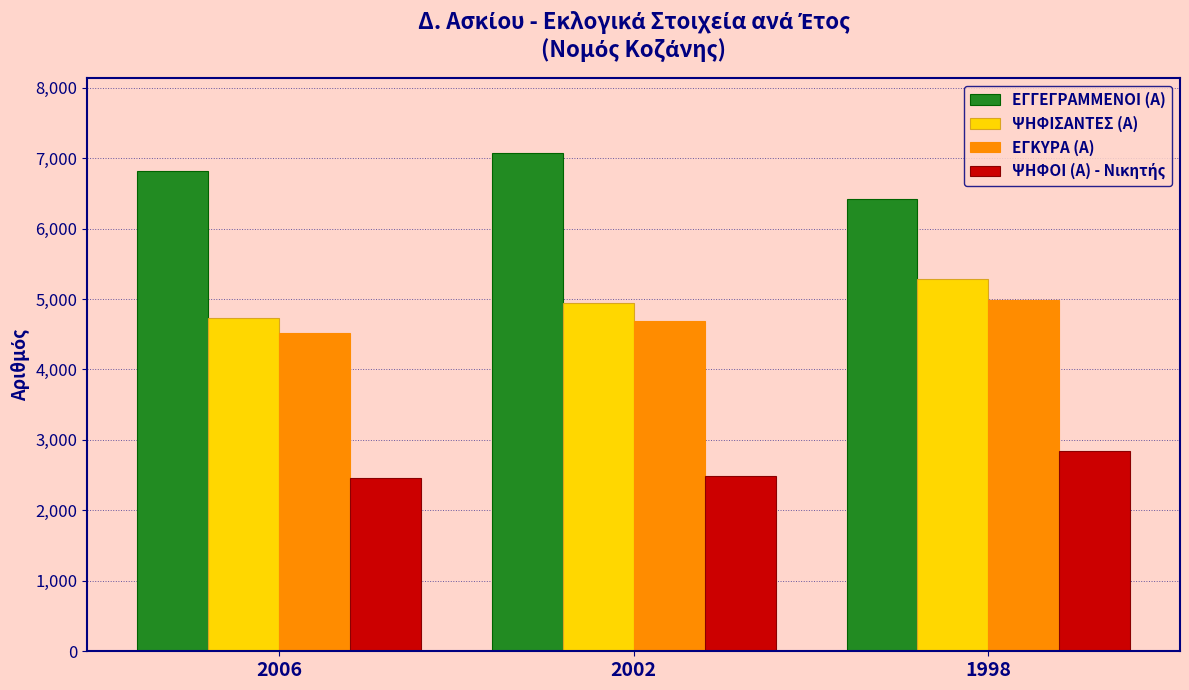

What is the greatest value displayed?

7078